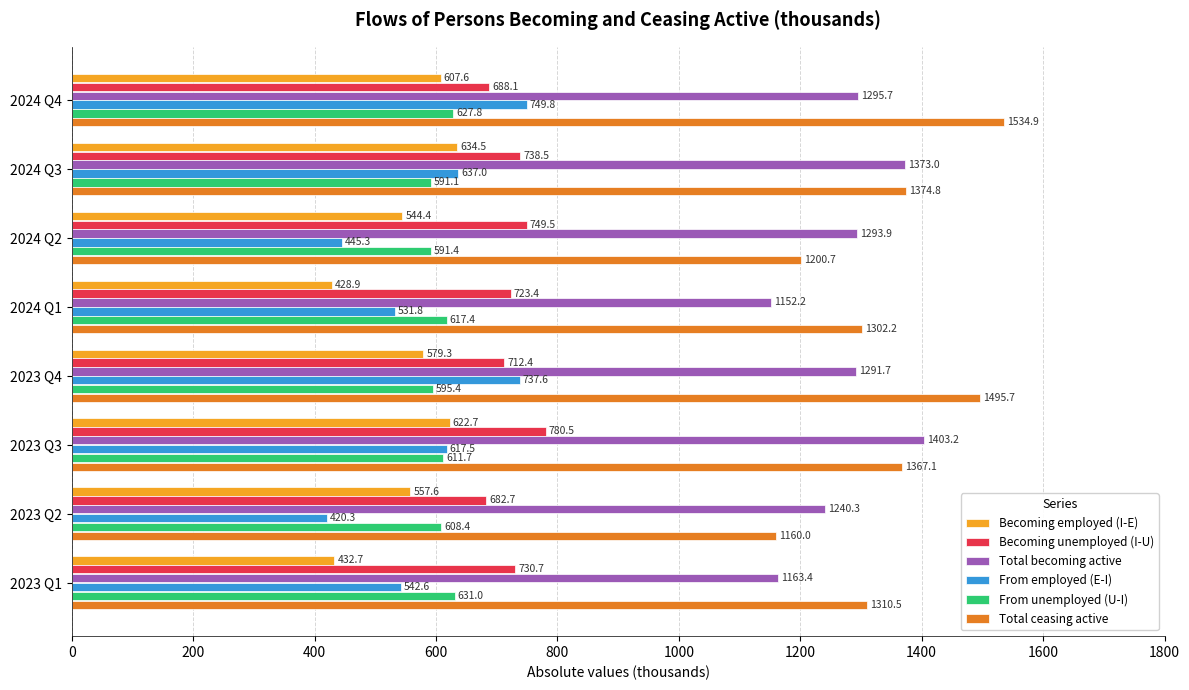

The Total ceasing active series shows 1160.0 at 2023 Q2. True or false?

True